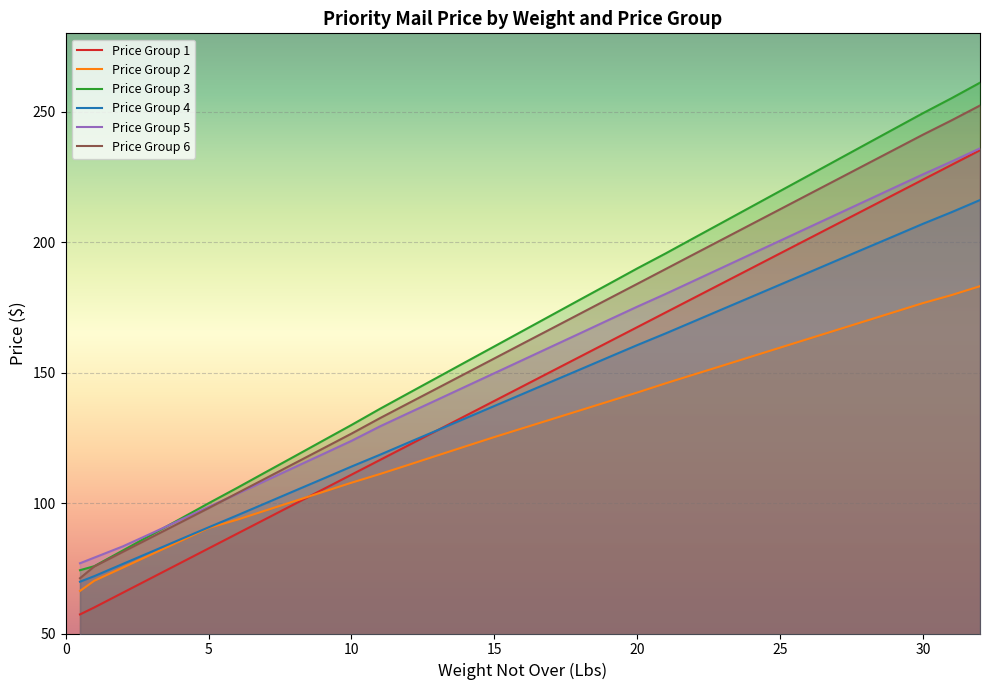

What are all the series names shown in the legend?

Price Group 1, Price Group 2, Price Group 3, Price Group 4, Price Group 5, Price Group 6